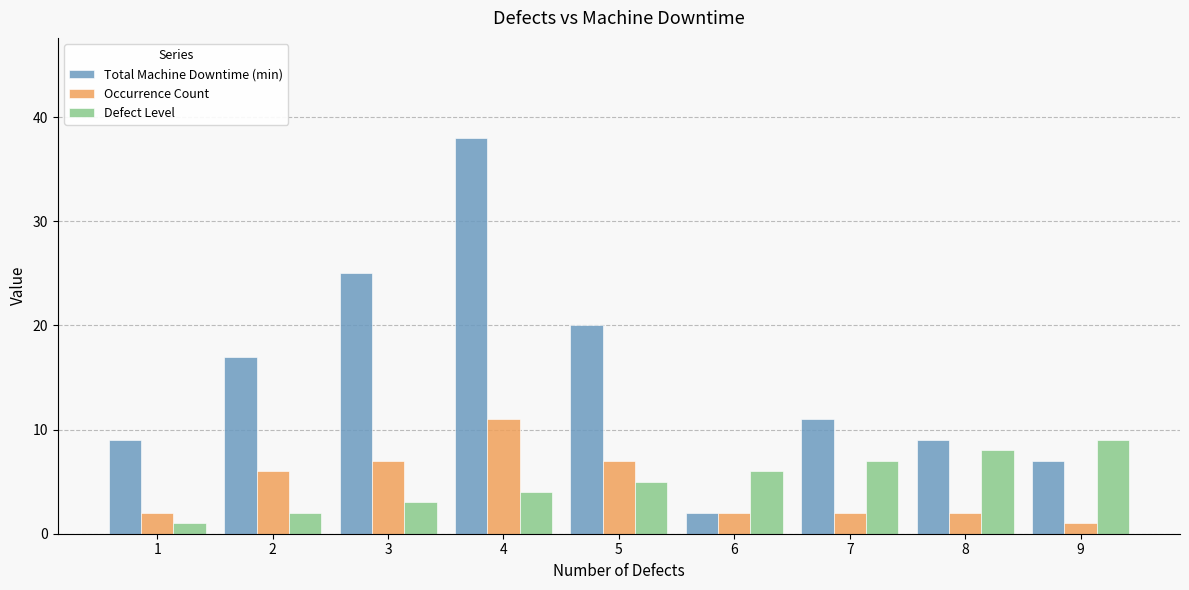

What value does the Defect Level series have at 8?

8